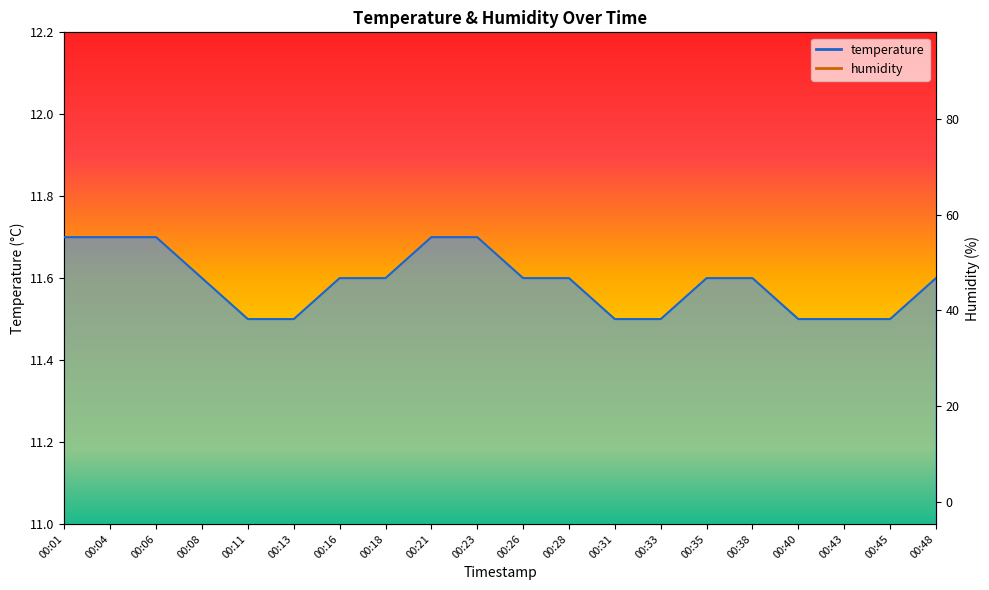

How many distinct data groups are displayed?

2